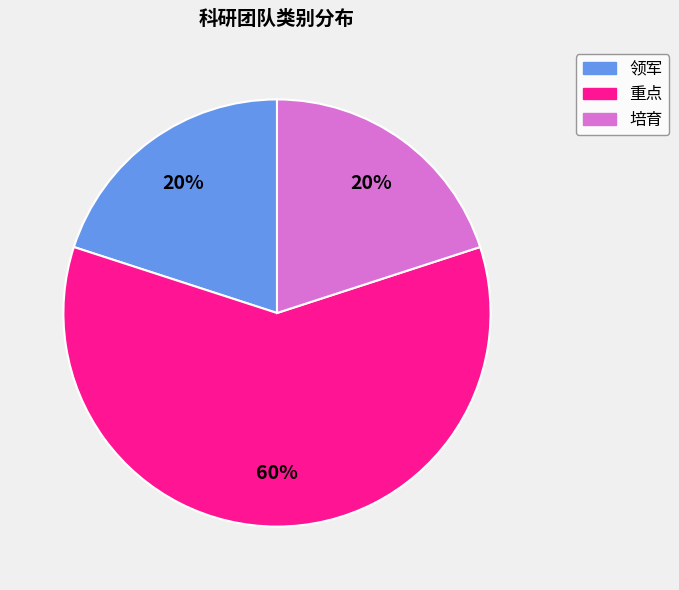

What percentage is the 重点 slice, to the nearest percent?

60%